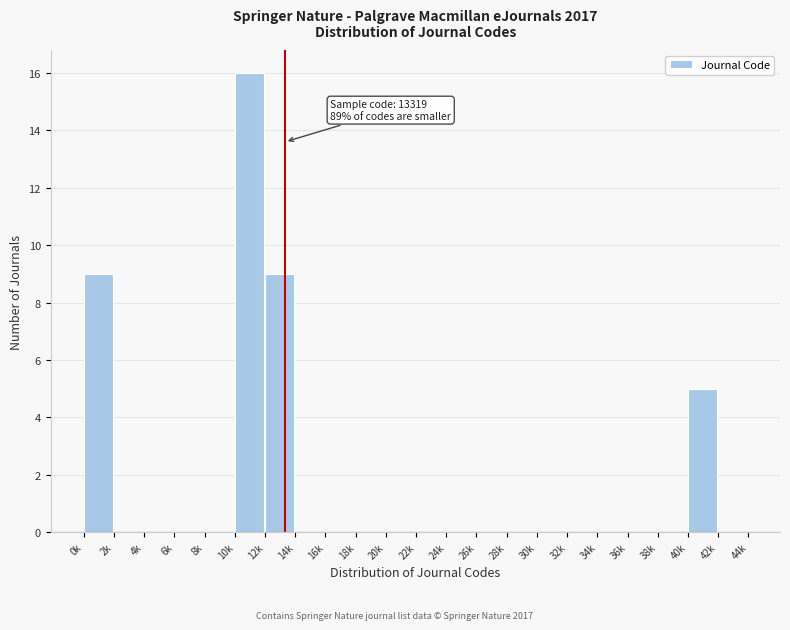

Reading right to left, what are all the values shown in this chart?

42k=0	40k=5	38k=0	36k=0	34k=0	32k=0	30k=0	28k=0	26k=0	24k=0	22k=0	20k=0	18k=0	16k=0	14k=0	12k=9	10k=16	8k=0	6k=0	4k=0	2k=0	0k=9